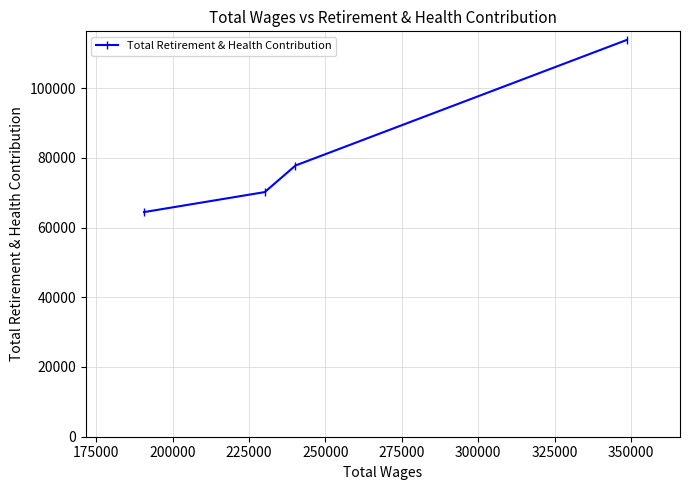

What is the sum of all values?

326153